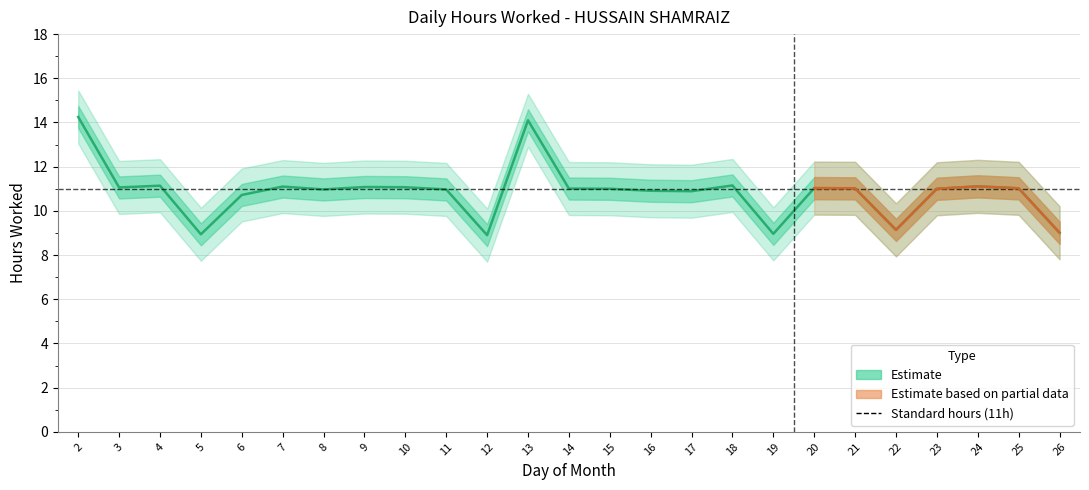

Approximately how many times larger is the value at 5 compared to 12?

1.0